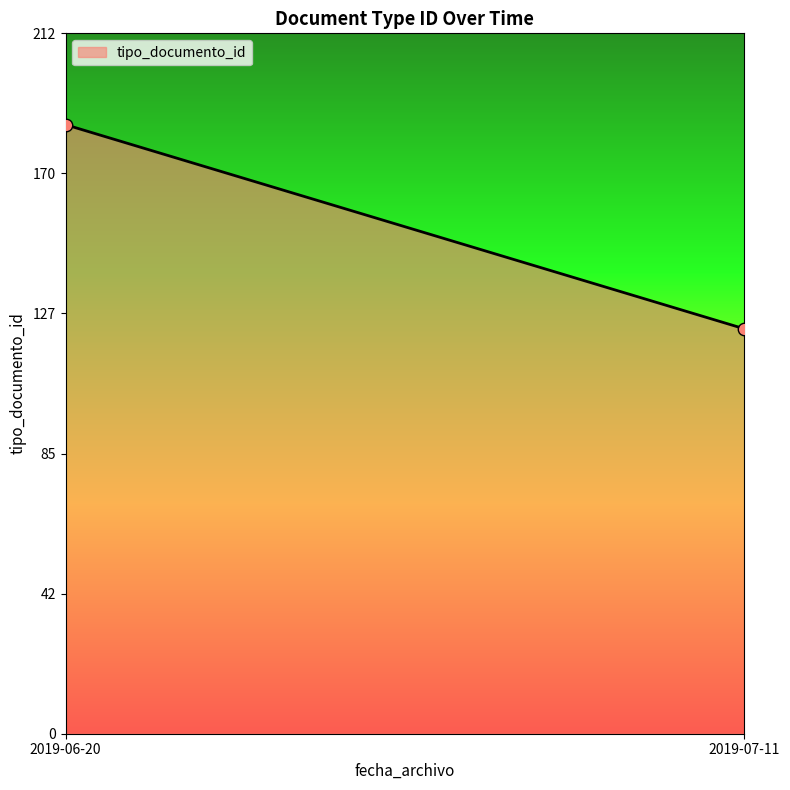

What is the difference between the maximum and minimum values?

62.0